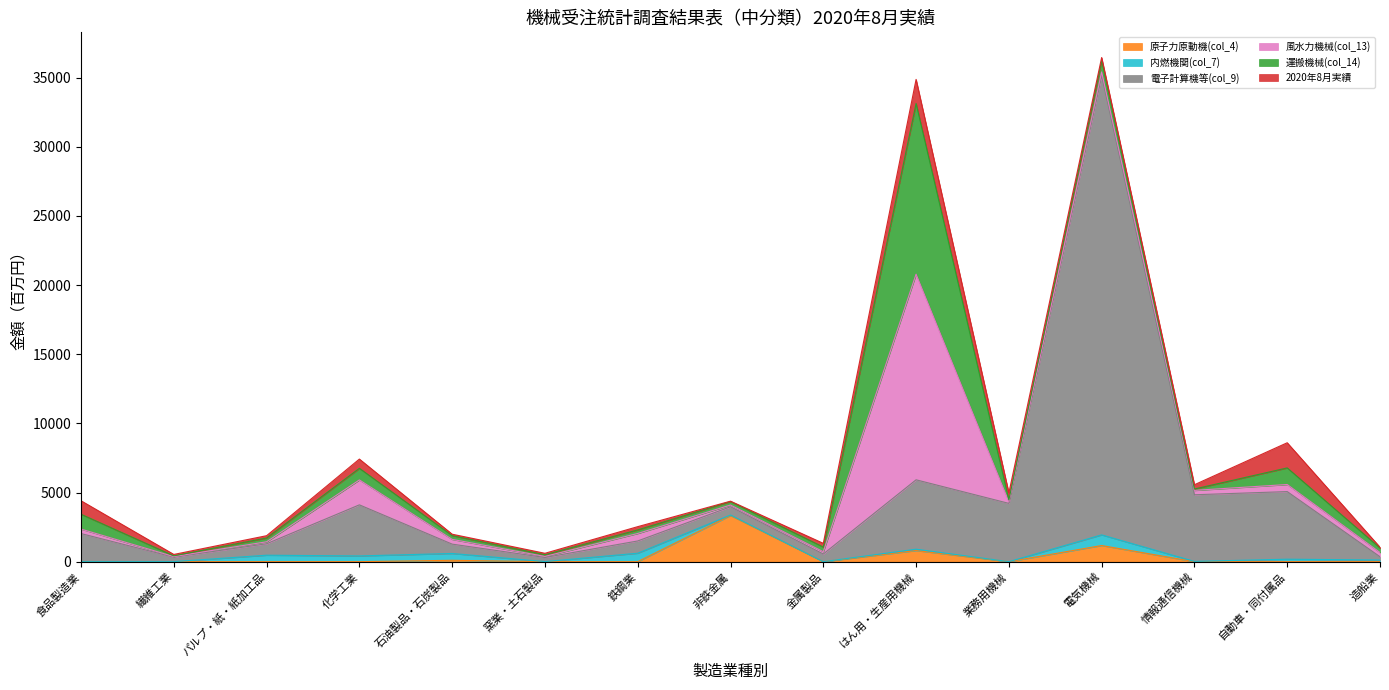

Reading left to right, what are all the values shown in this chart?

原子力原動機(col_4): 0	0	0	0	98	0	0	3335	0	802	0	1166	0	0	1
内燃機関(col_7): 0	2	466	414	494	5	610	38	0	99	0	771	18	178	117
電子計算機等(col_9): 2031	324	829	3694	675	296	887	598	553	5018	4214	33222	4819	4889	237
風水力機械(col_13): 325	42	142	1801	343	77	541	122	166	14870	117	253	317	512	306
運搬機械(col_14): 1073	53	274	841	272	121	258	255	337	12343	133	809	99	1201	325
2020年8月実績: 973	100	166	667	102	105	235	25	268	1739	503	232	310	1818	57